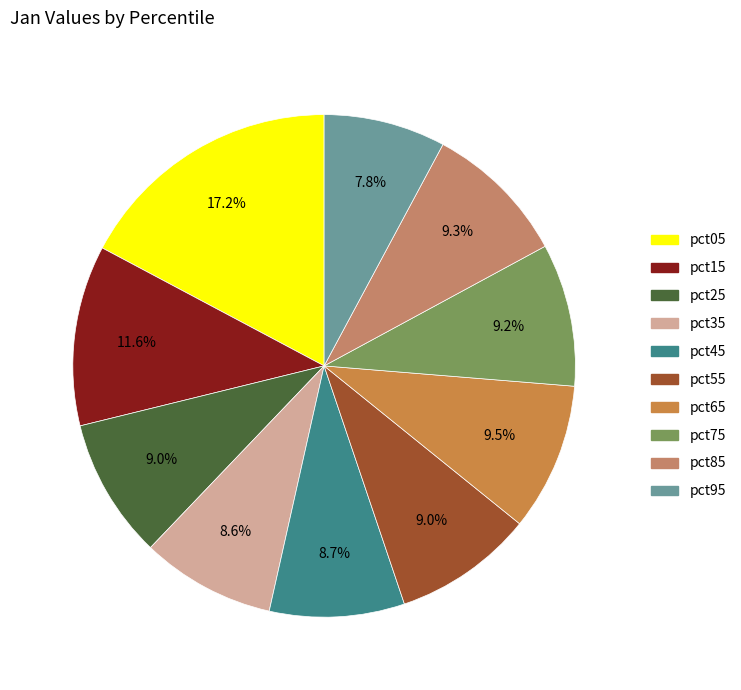

Do pct55 and pct75 together represent more than half of the pie?

No